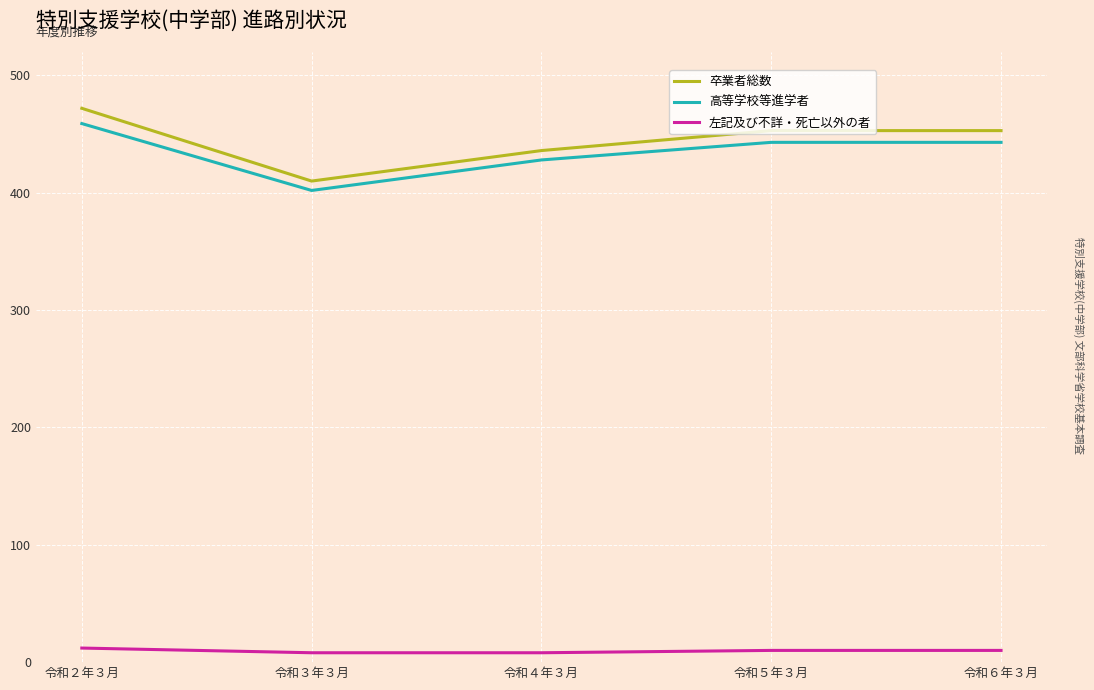

Which series has the largest total across all categories?

卒業者総数